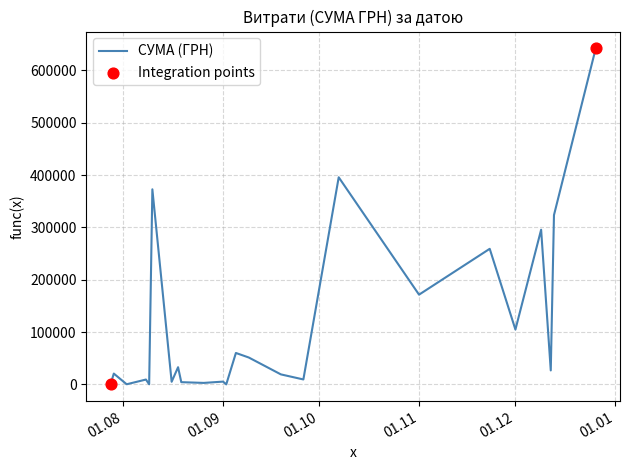

What is the maximum value shown in the chart?

642313.1